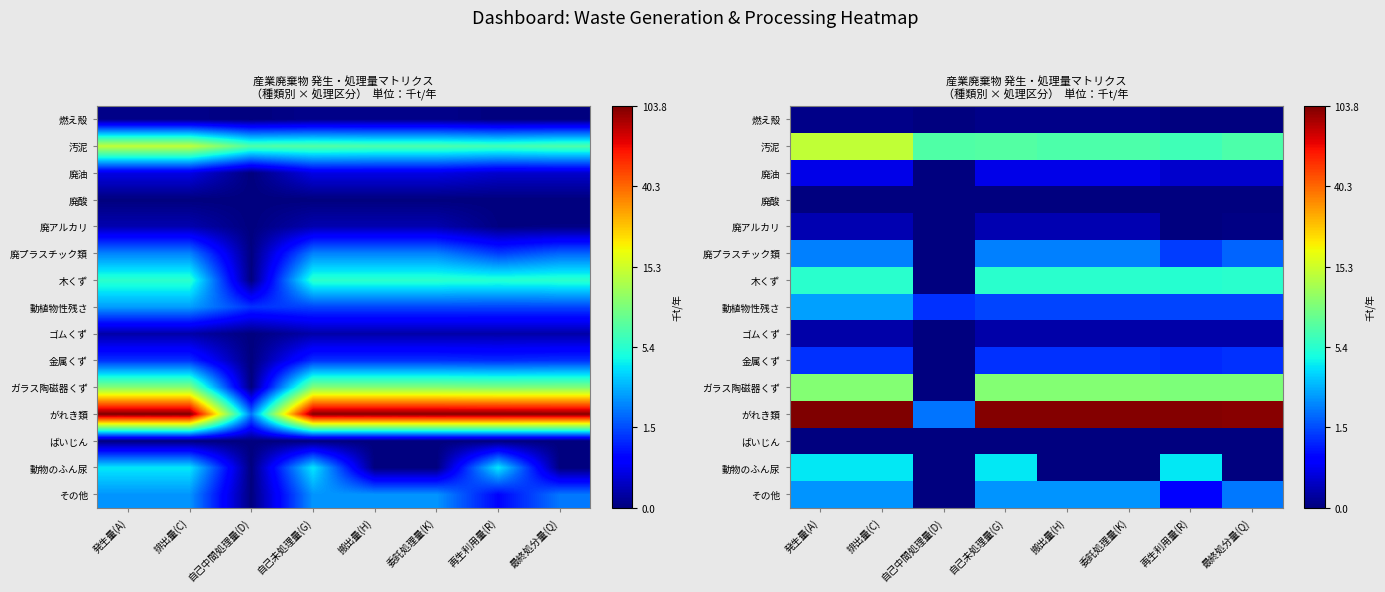

How many ゴムくず values are between 0 and 1?

8